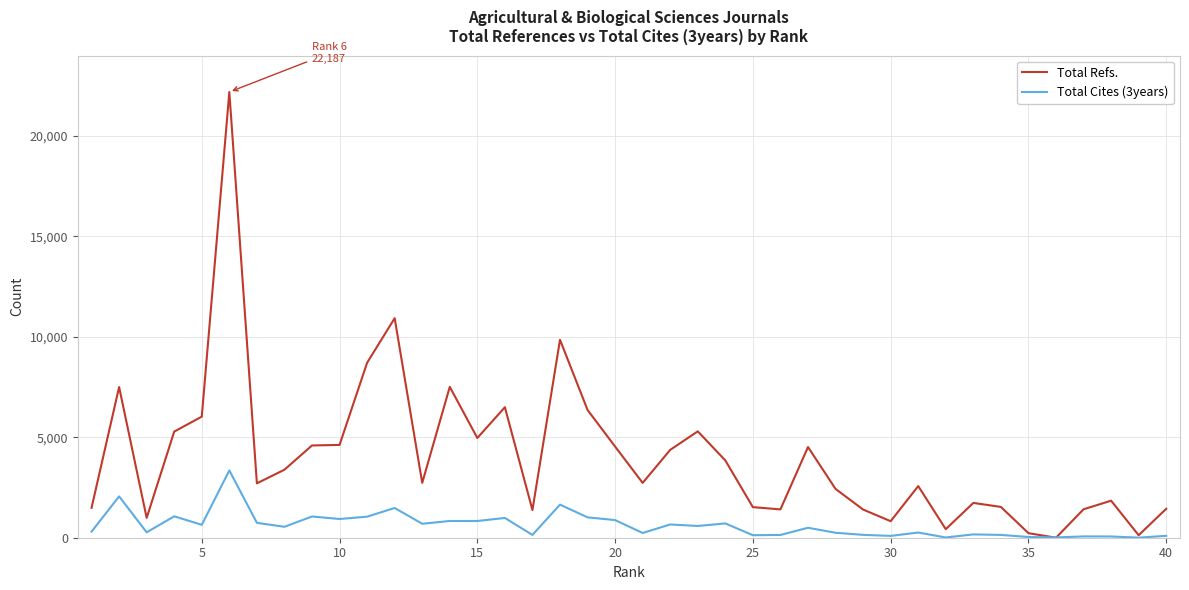

What is the difference between the second highest and minimum values in the Total Cites (3years) series?

2054